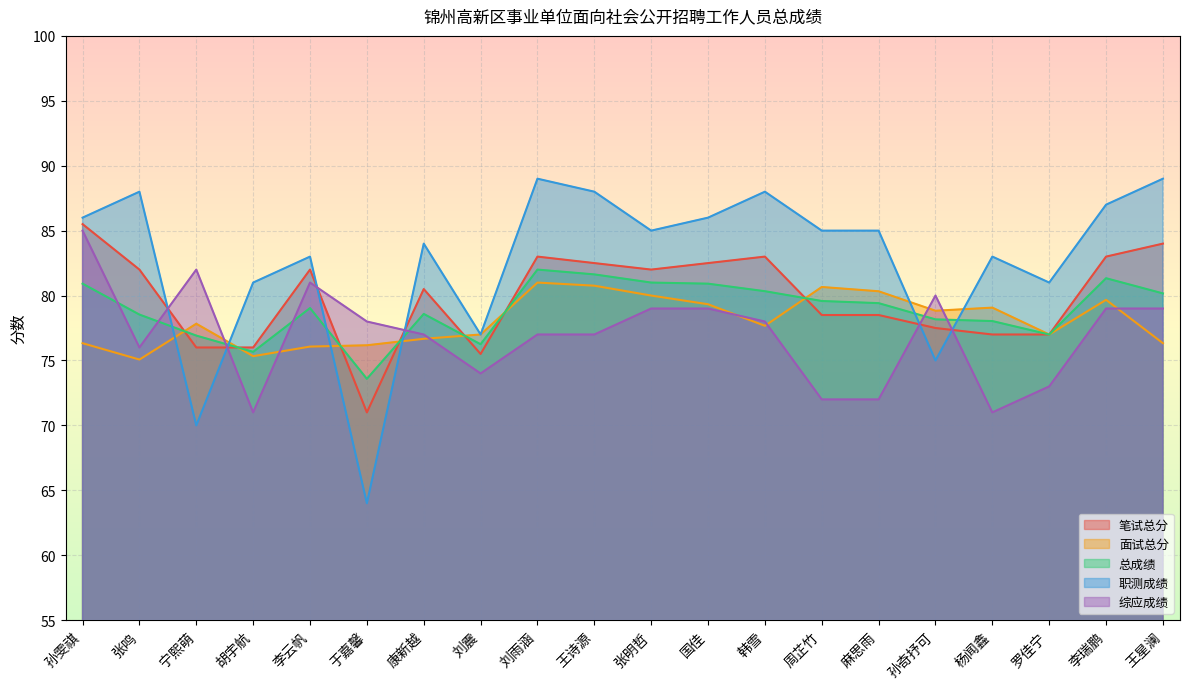

Which series has the largest range (max minus min)?

职测成绩